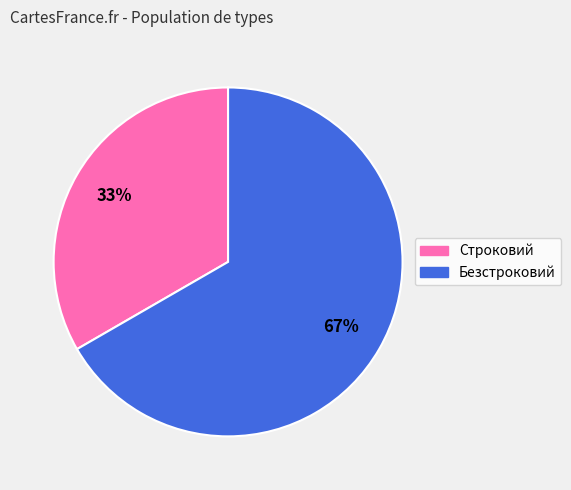

Is the sum of Безстроковий and Строковий greater than half?

Yes